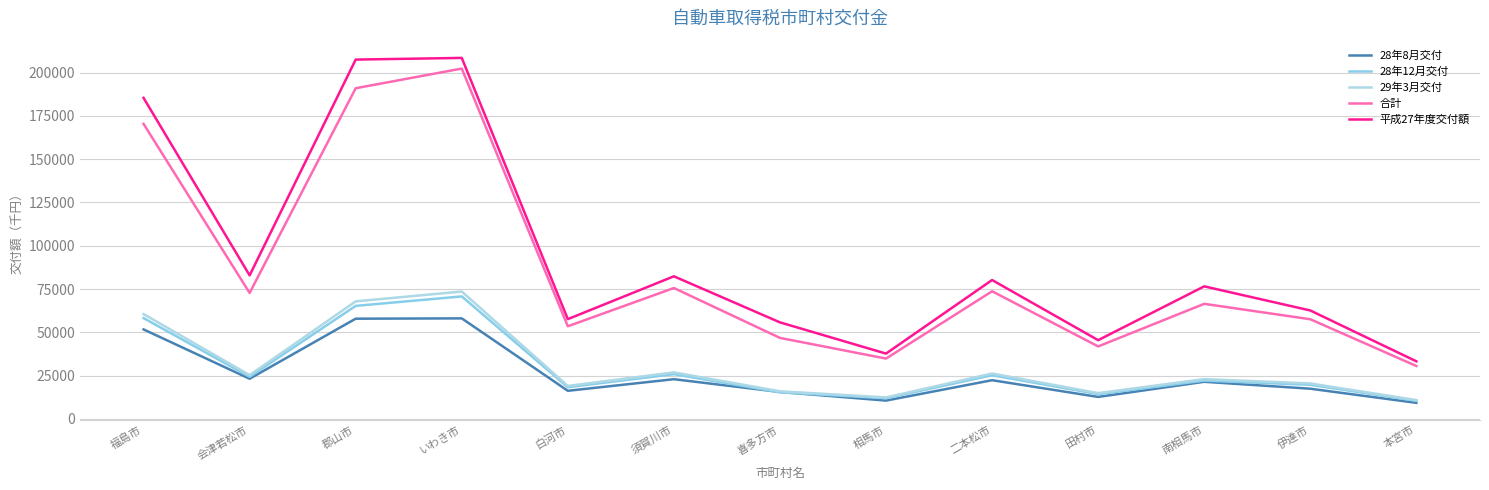

How many values in the 合計 series are below 66439?

6